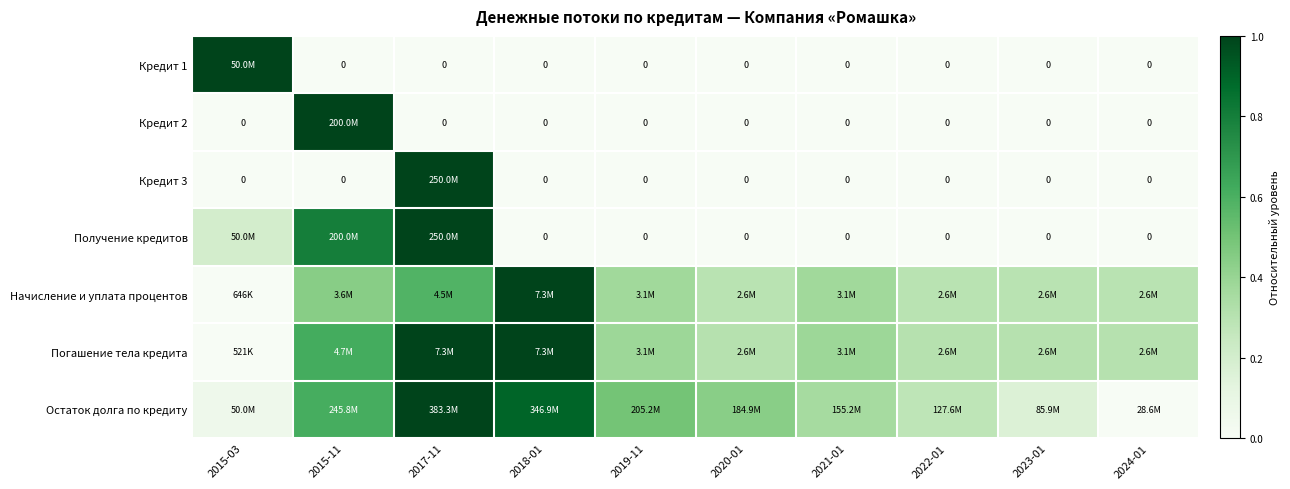

Between 2015-11 and 2020-01, which series saw the biggest shift?

Кредит 2